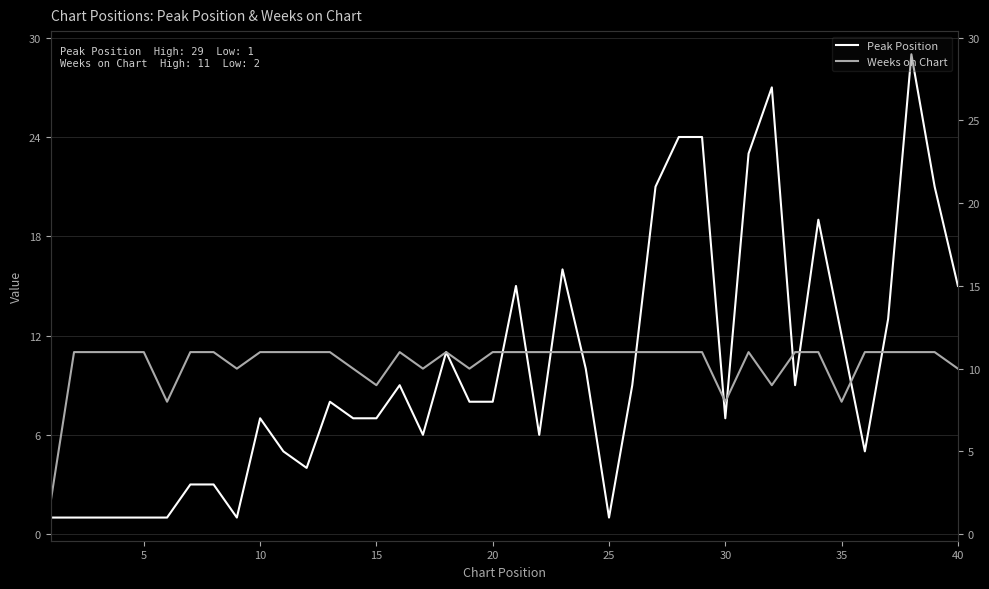

In Peak Position, how many points are lower than both neighbors (excluding endpoints)?

8